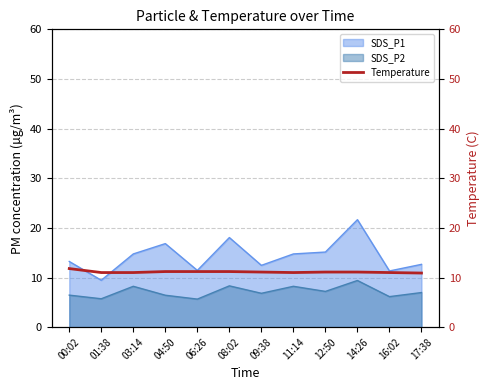

What is the label of the 2nd point from the left?

01:38